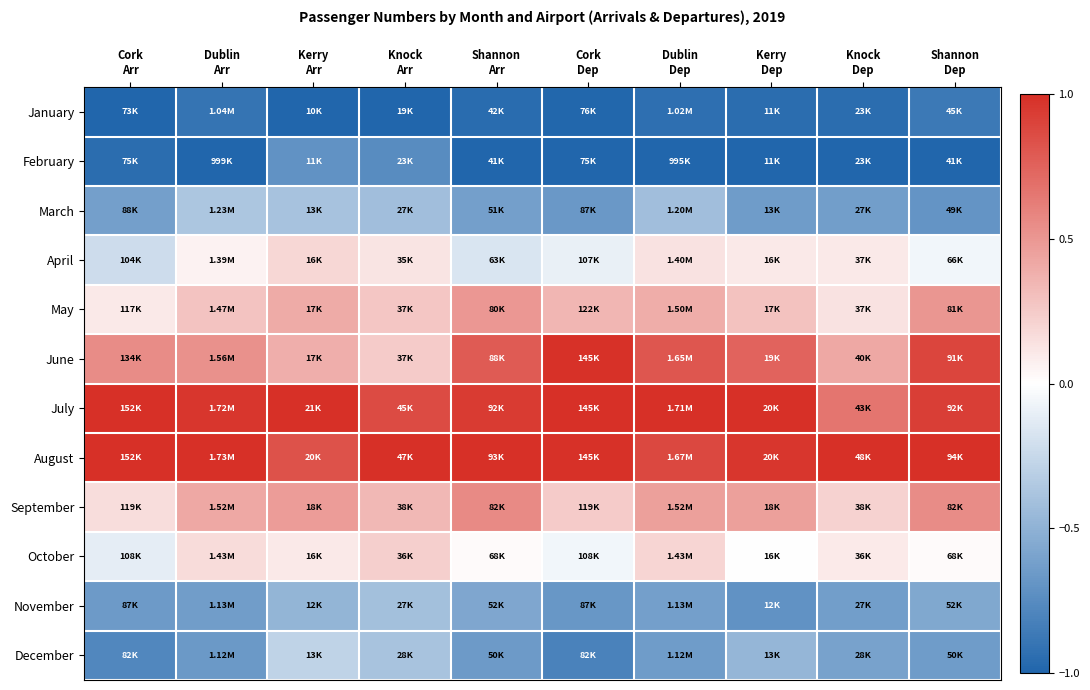

At how many categories does at least one series exceed 0?

10